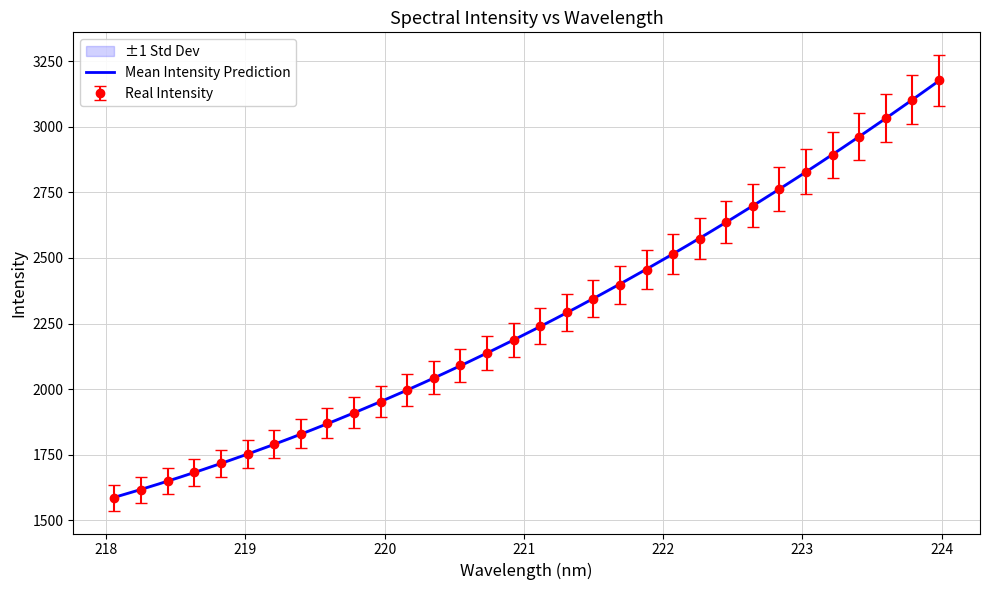

True or false: Real Intensity has more than 2 points higher than both neighbors.

False